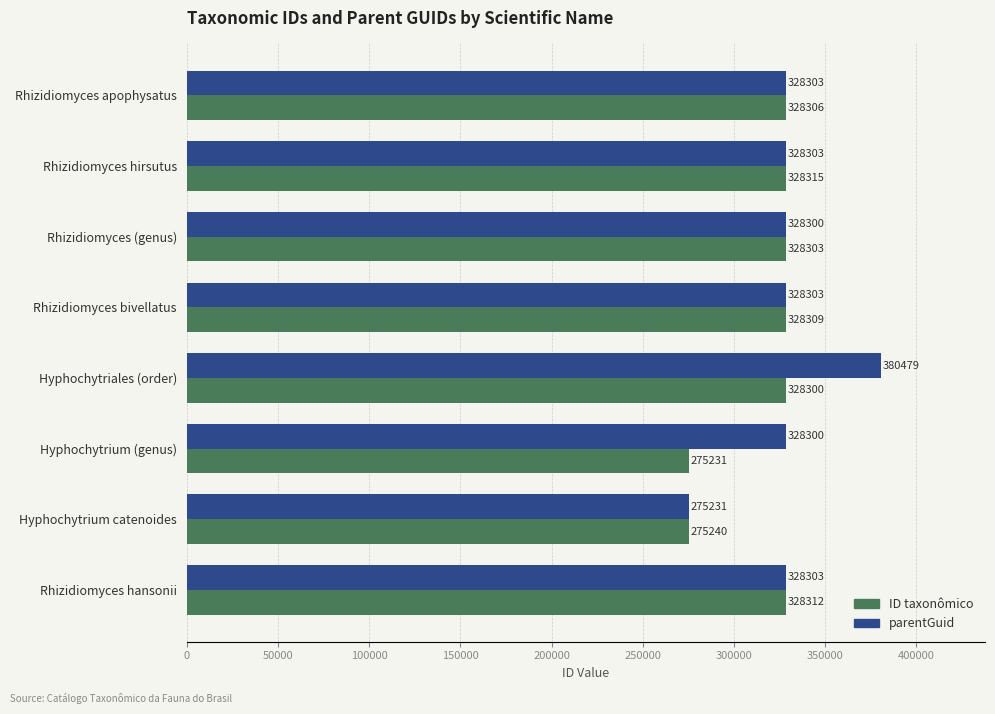

Rank the series by their average value, from lowest to highest.

ID taxonômico, parentGuid